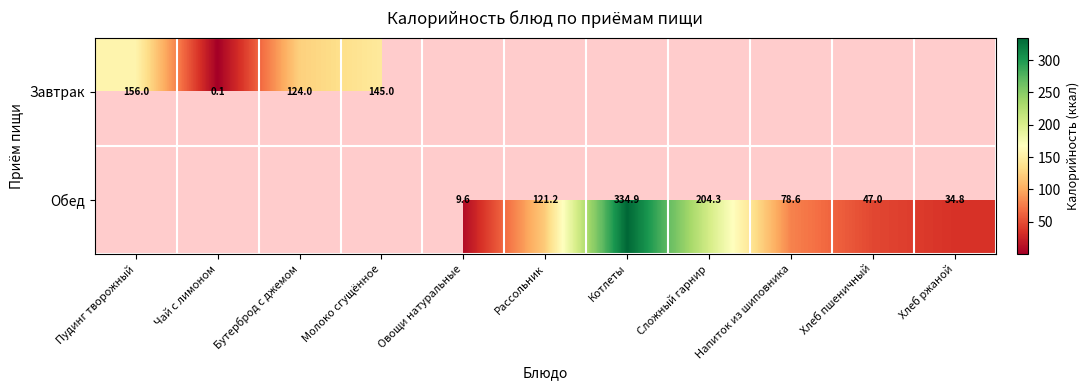

How many categories are shown in the chart?

11